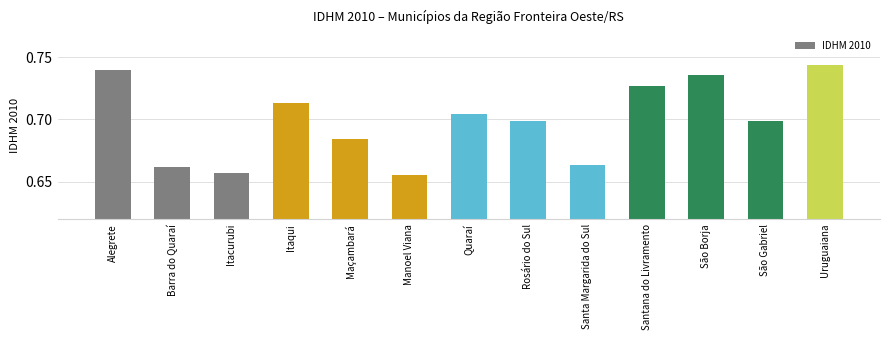

The chart shows a value of 0.7 at Quaraí. True or false?

True